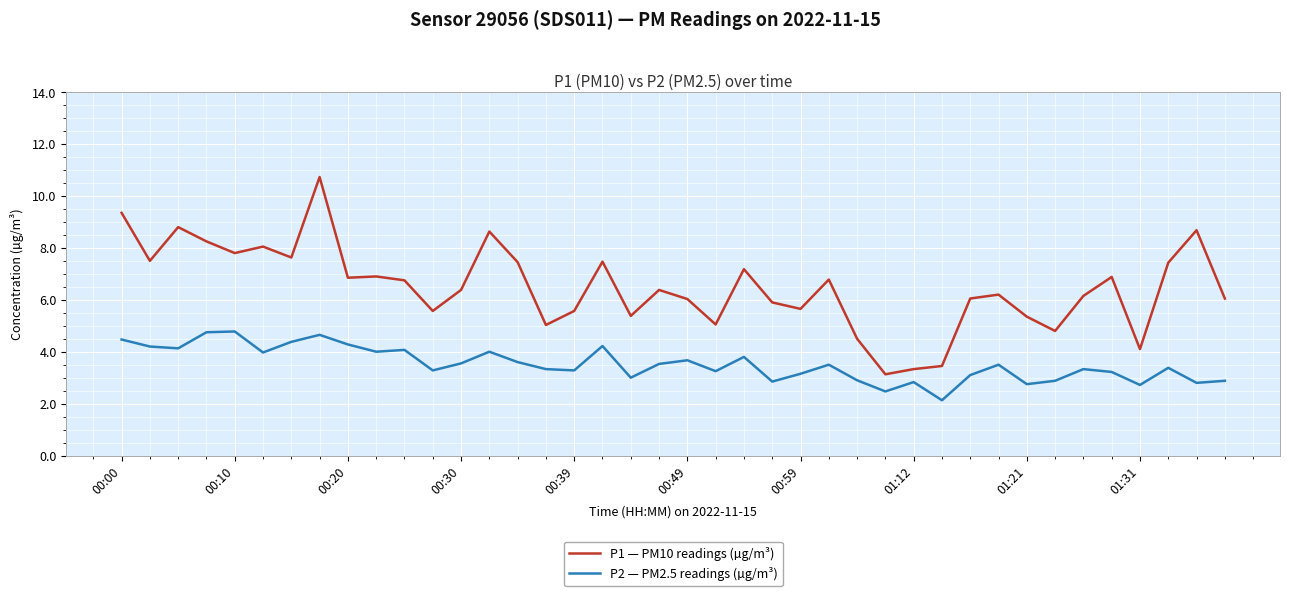

Rank the series by their maximum value, from highest to lowest.

P1 — PM10 readings (µg/m³), P2 — PM2.5 readings (µg/m³)